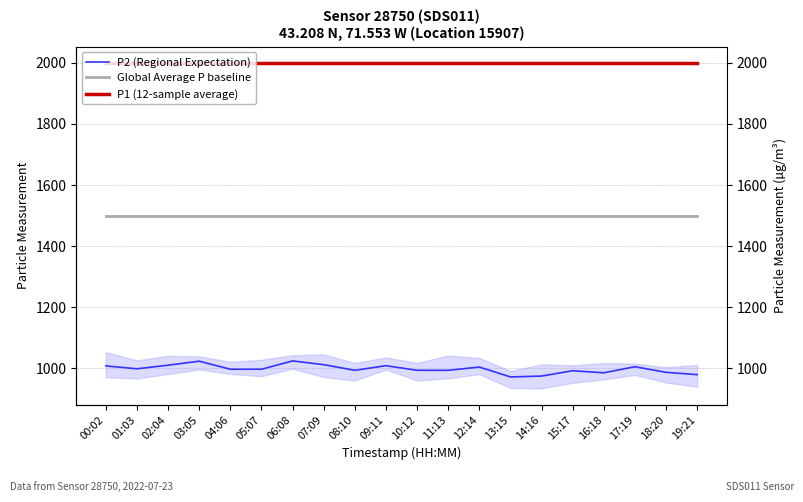

Which series has the largest range (max minus min)?

P2 (Regional Expectation)